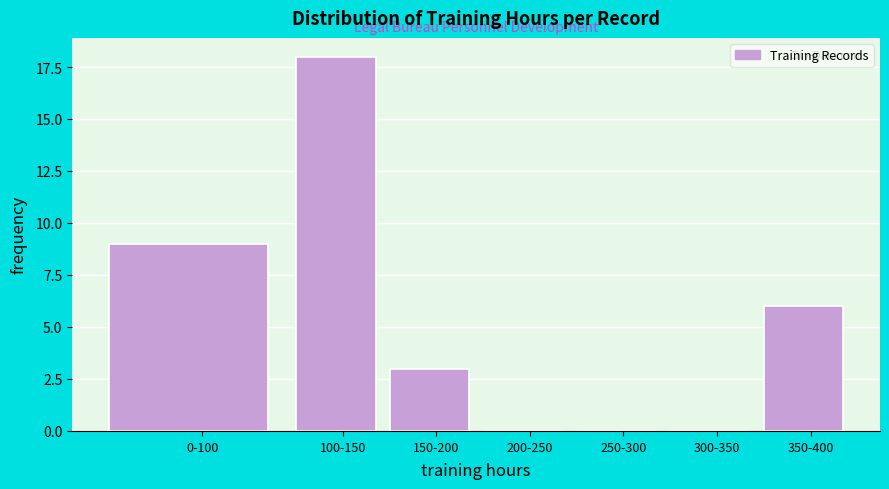

Reading left to right, what are all the values shown in this chart?

0-100=9	100-150=18	150-200=3	200-250=0	250-300=0	300-350=0	350-400=6